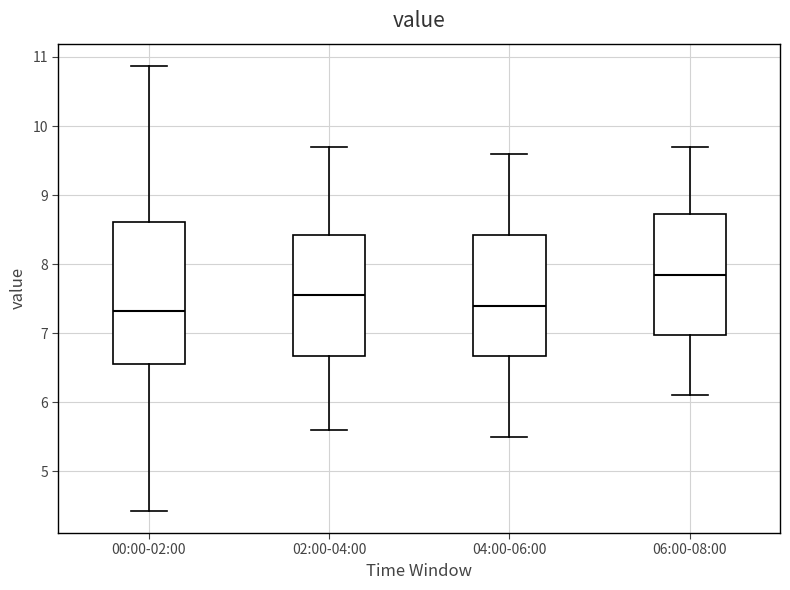

Which box is the tallest, from its lower edge to its upper edge?

00:00-02:00